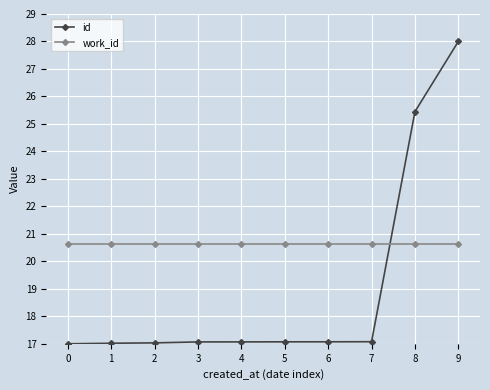

Count the number of categories in the chart.

10